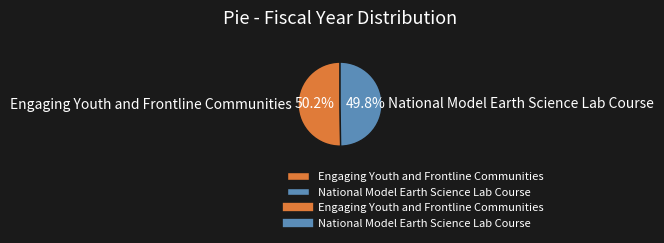

Is there a majority slice in this chart?

Yes